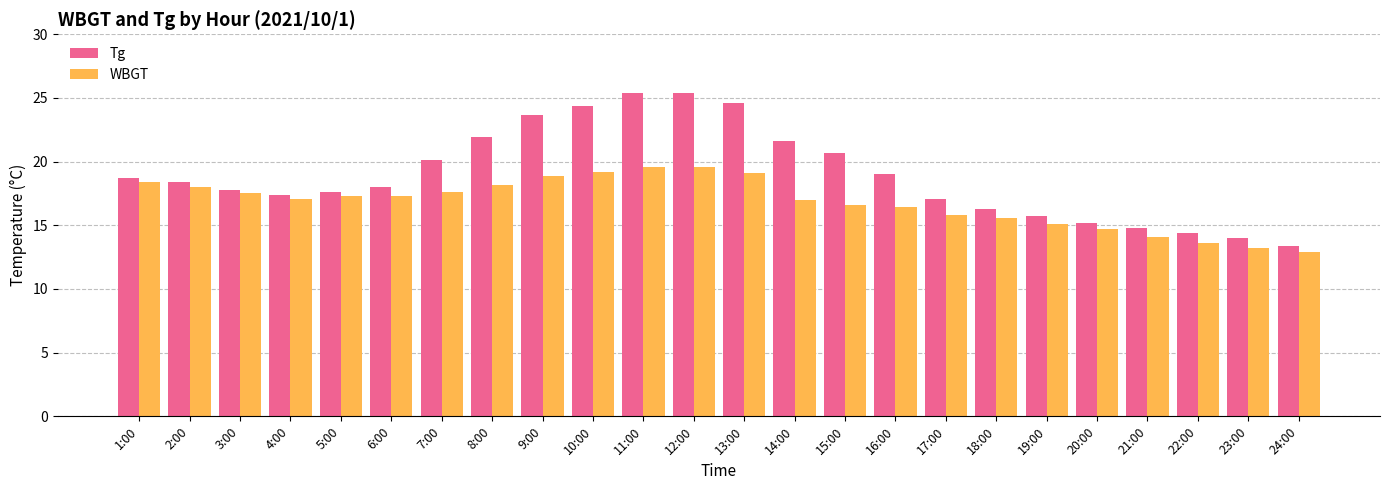

What position from the left is 2:00?

2